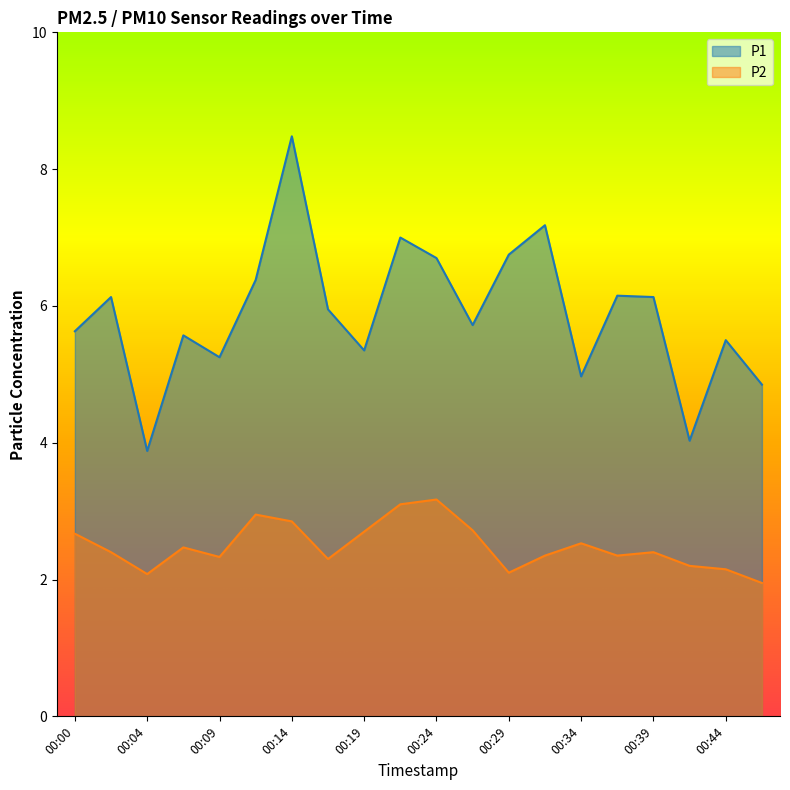

How many data points does each series have?

20